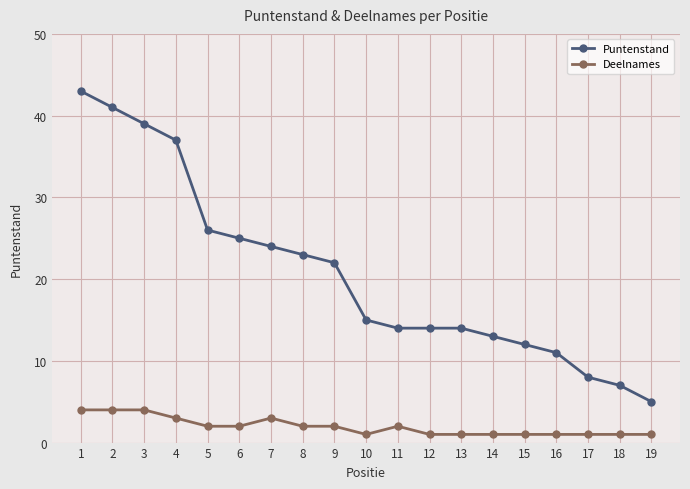

What is the approximate value of Deelnames at 19?

1